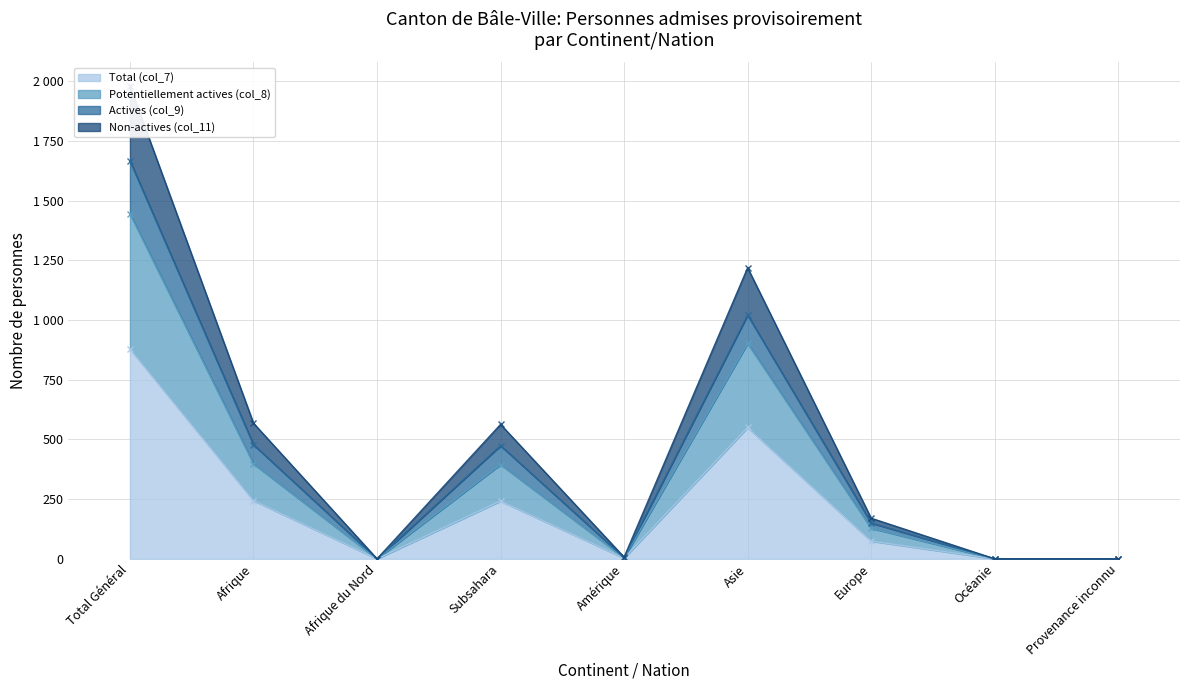

The value of Non-actives (col_11) at Asie is 1219. True or false?

True